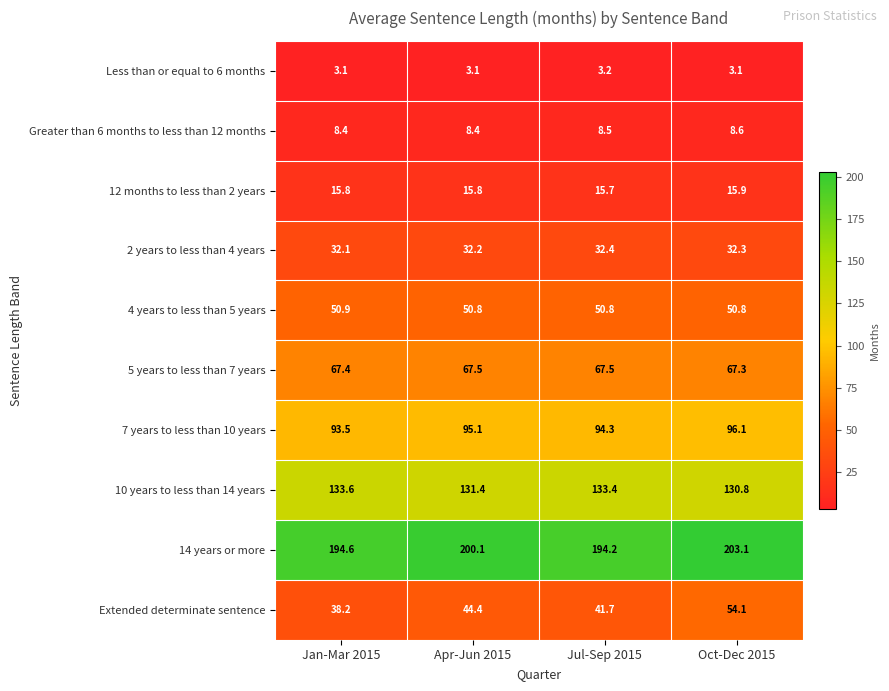

At which label does 2 years to less than 4 years reach its minimum?

Jan-Mar 2015